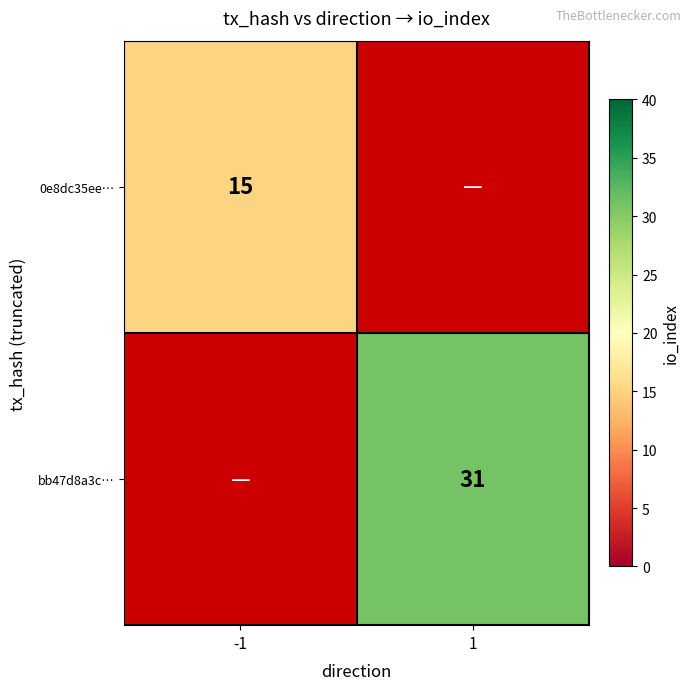

Is it true that 0e8dc35ee… equals 7 at -1?

False